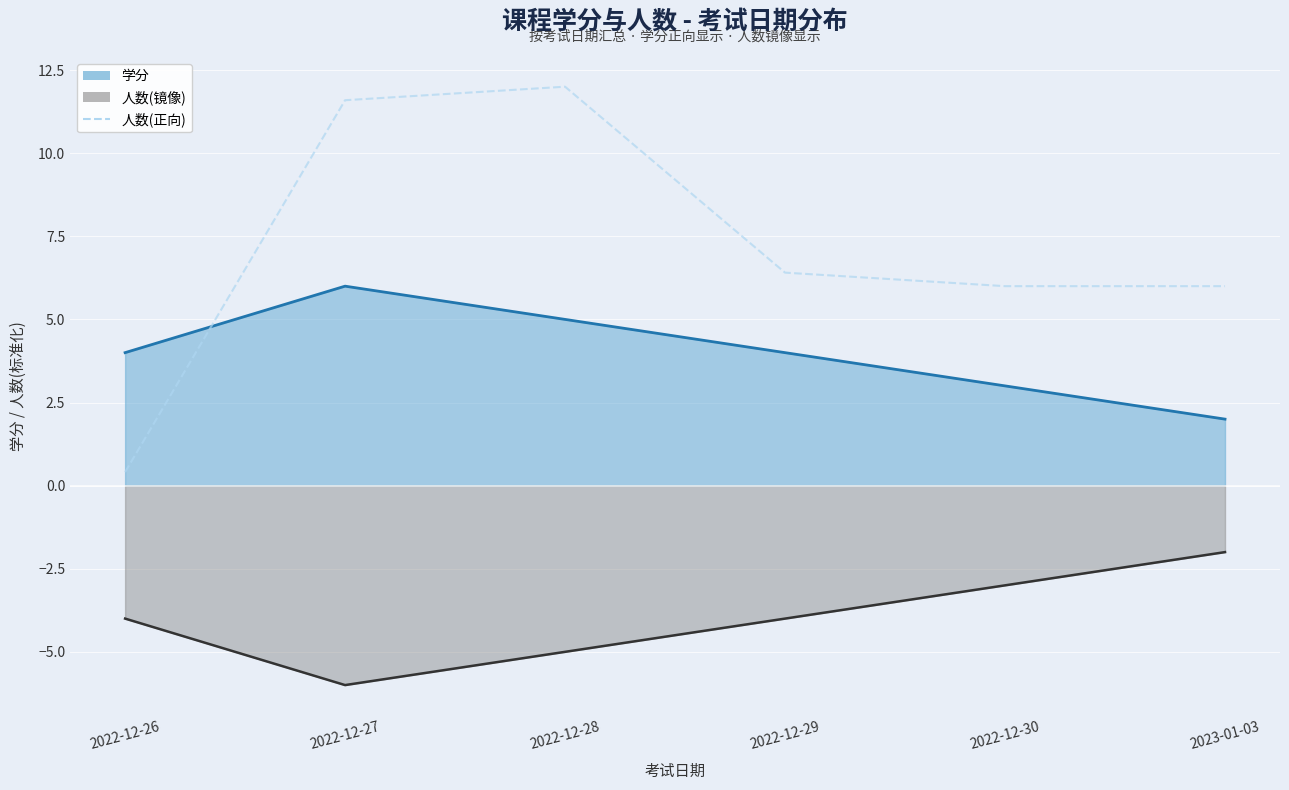

At which label is the value closest to 6?

2022-12-30